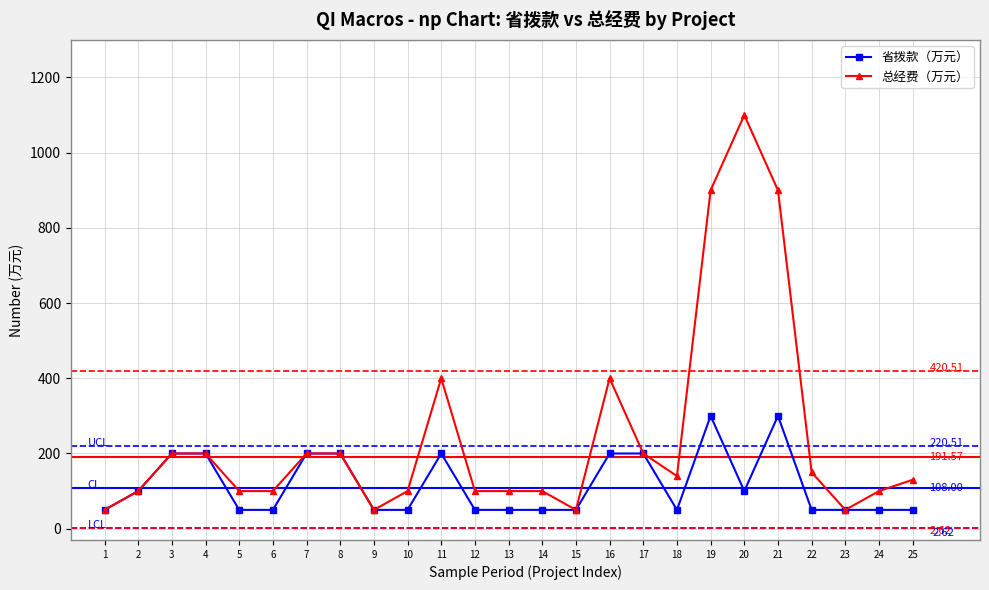

Which series has the widest spread of values?

总经费（万元）